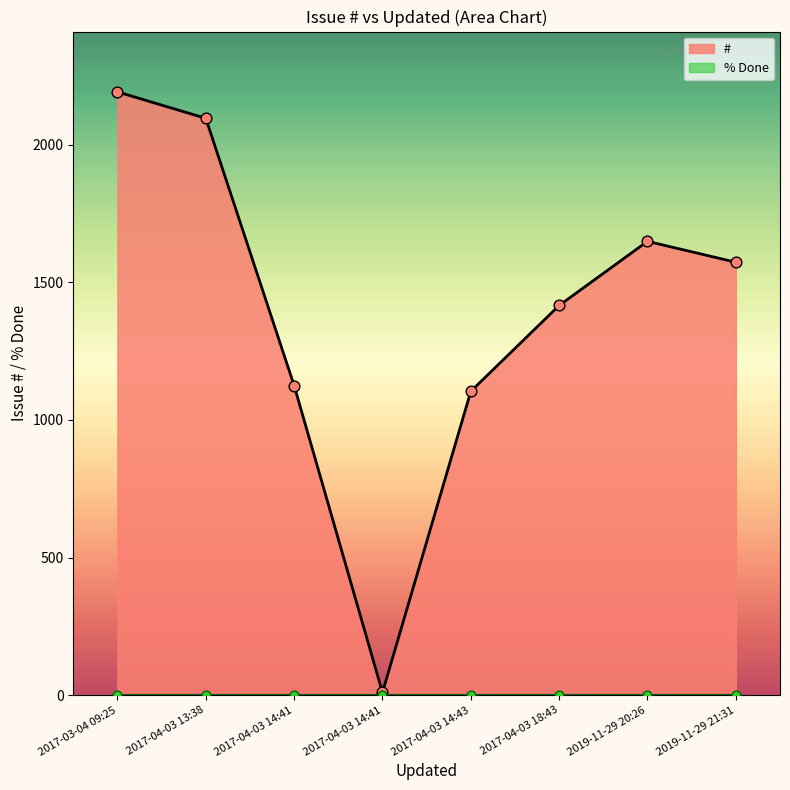

What are all the series names shown in the legend?

#, % Done